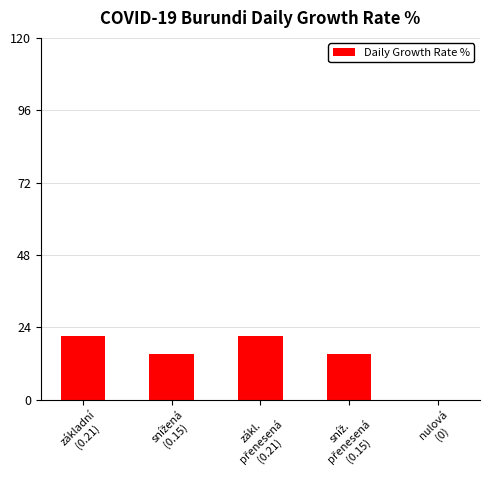

What is the sum of all values?

72